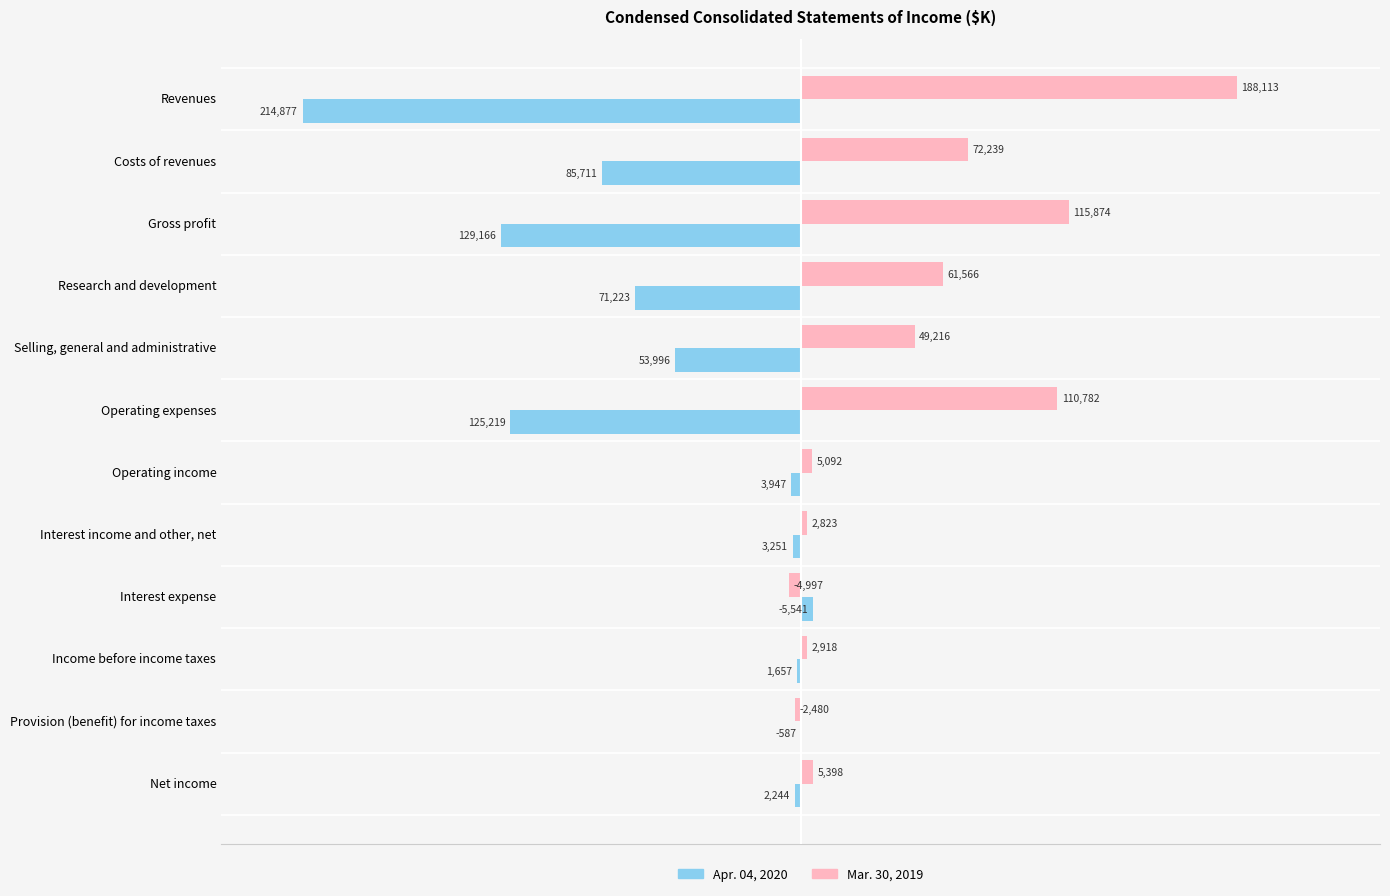

Read the Apr. 04, 2020 value at Operating income.

-3947